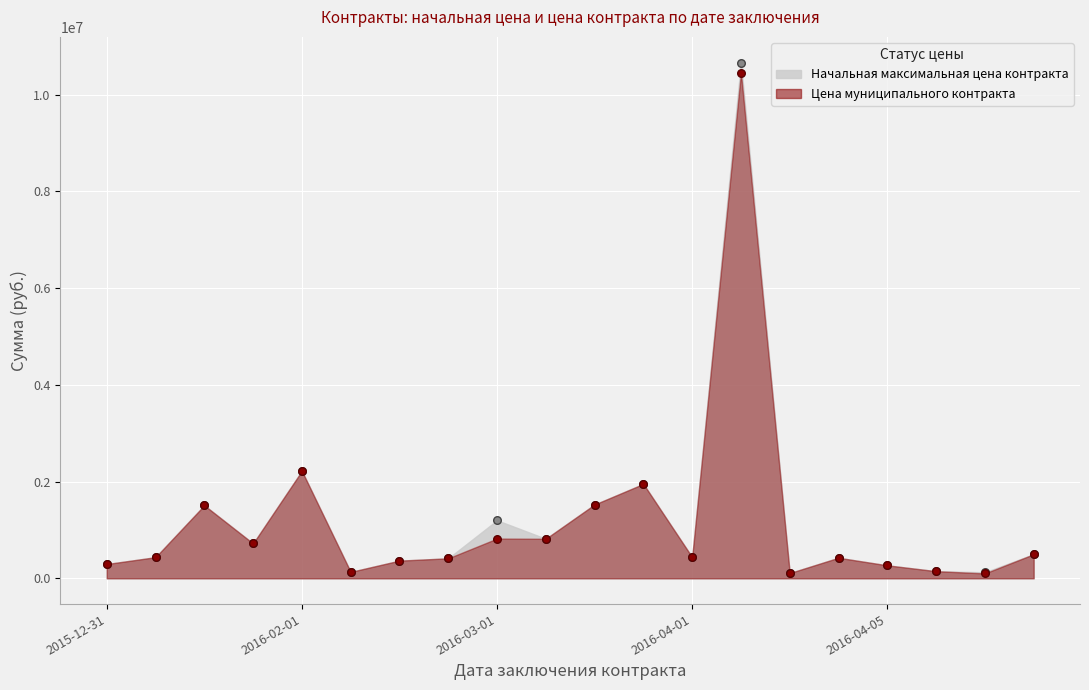

Which series has the widest spread of Y values?

Начальная максимальная цена контракта